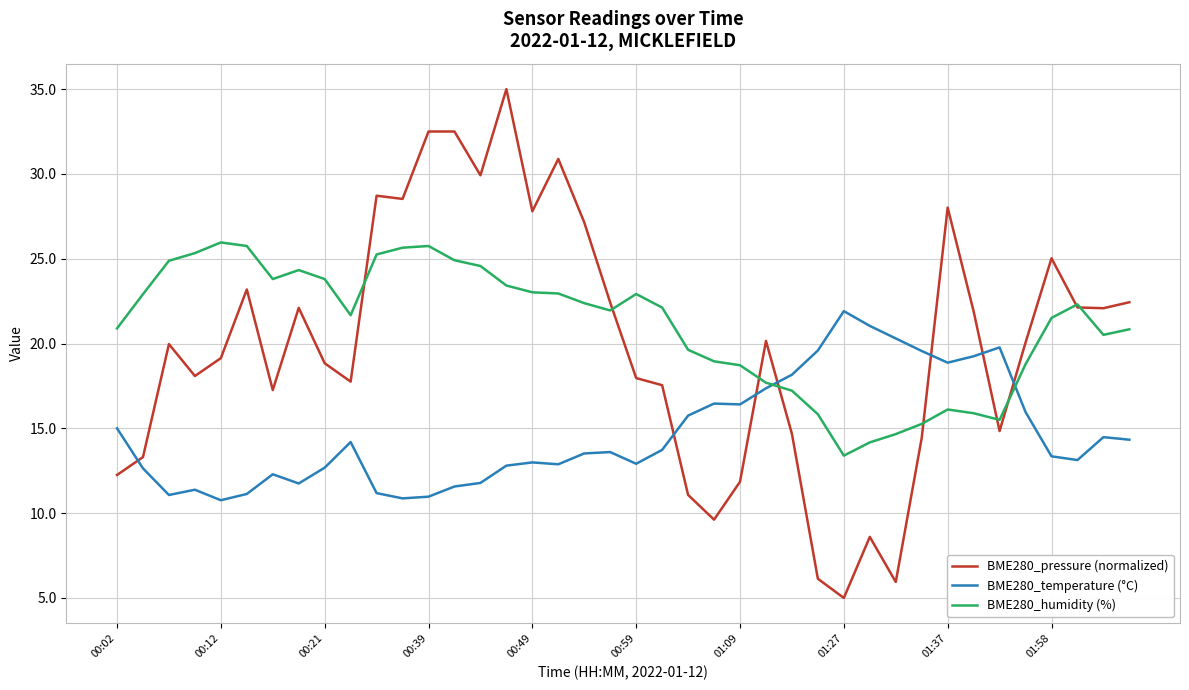

How many times do BME280_temperature (°C) and BME280_humidity (%) cross each other?

2